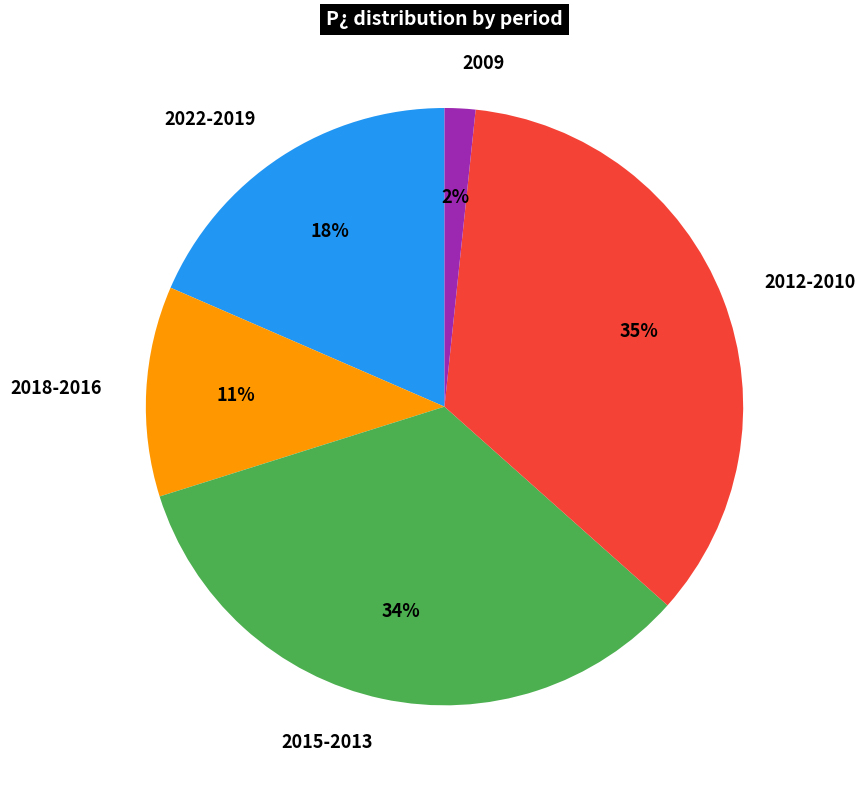

To the nearest percent, what portion does 2018-2016 represent?

11%